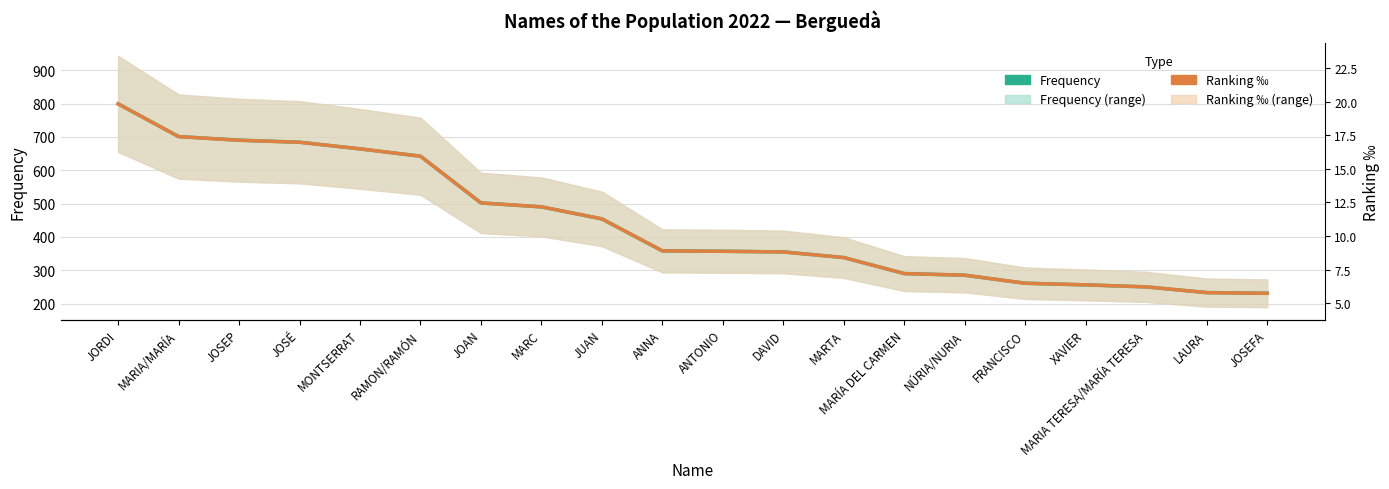

Where do Frequency and Ranking ‰ (scaled) first cross each other?

JOSÉ and MONTSERRAT